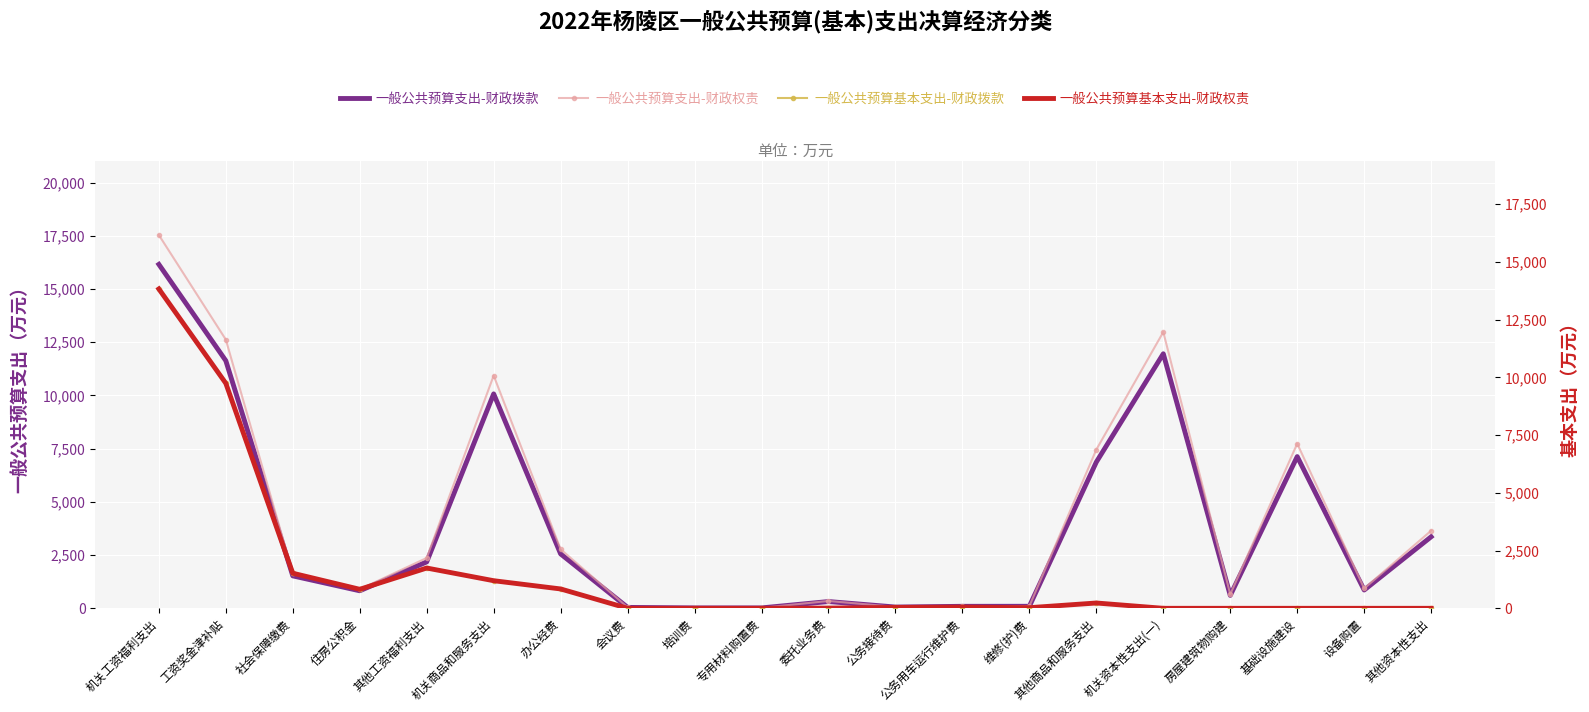

At which label does 一般公共预算支出-财政权责 first exceed 1524?

机关工资福利支出